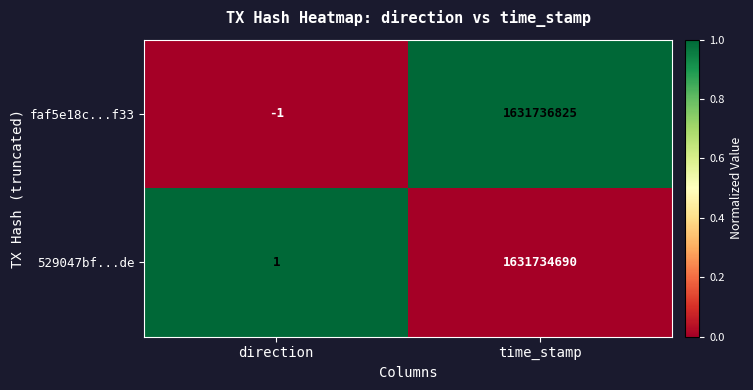

Between direction and time_stamp, which series saw the biggest shift?

faf5e18c...f33